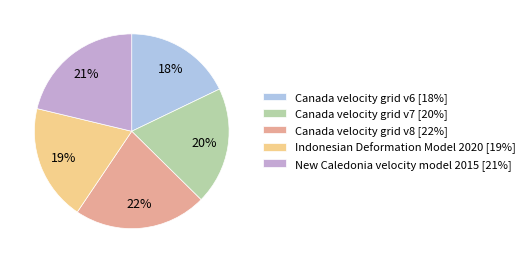

Is there a majority slice in this chart?

No